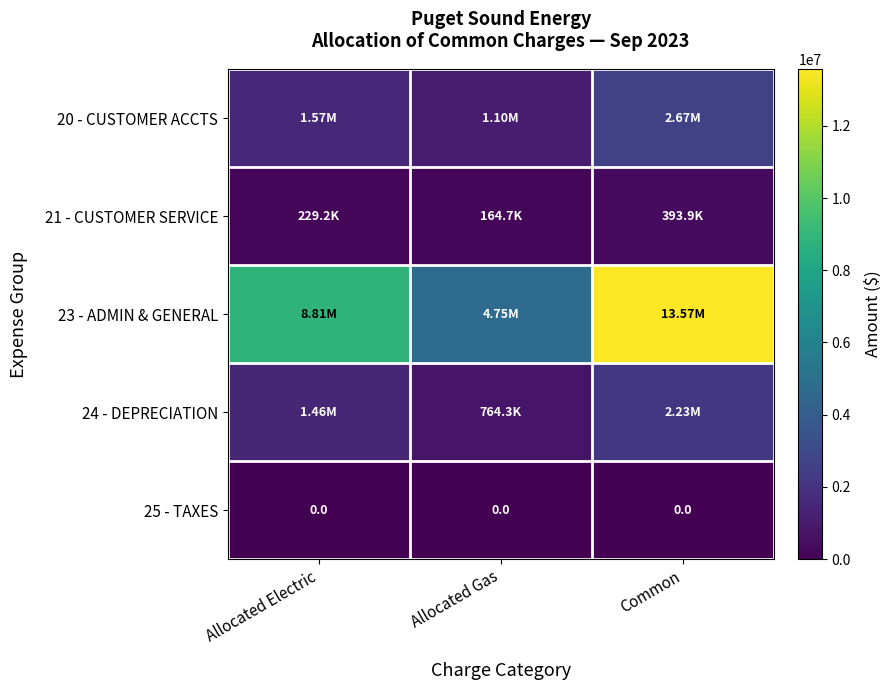

At which category is the sum across all series the highest?

Common